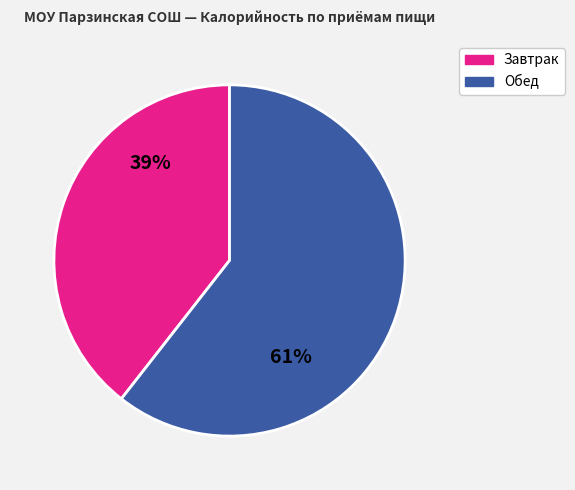

Is there any slice that represents more than half of the pie?

Yes